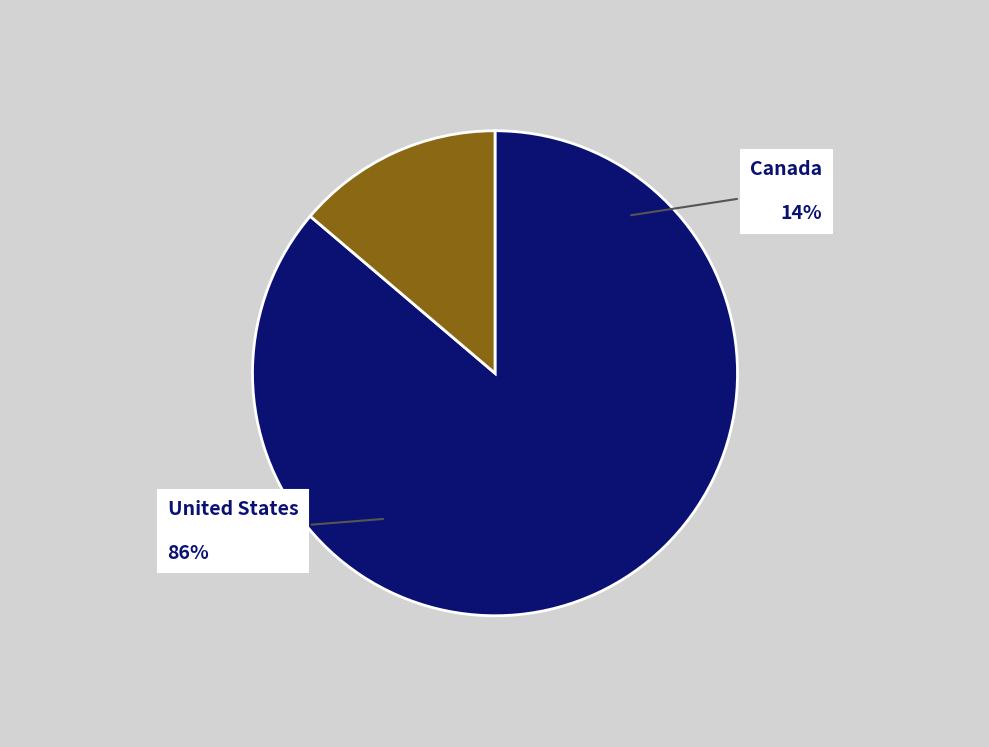

True or false: United States accounts for 86% of the total.

True